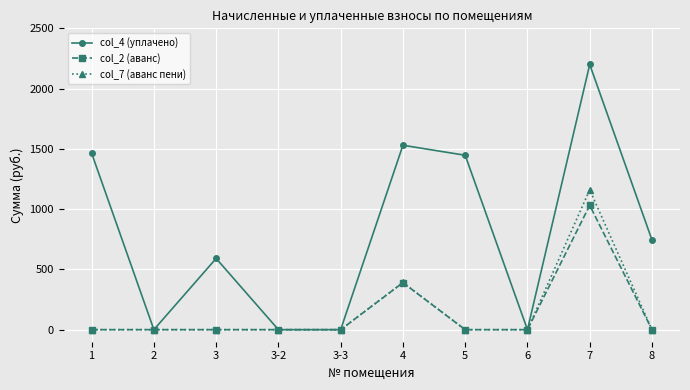

The value of col_4 (уплачено) at 3 is 971.3. True or false?

False